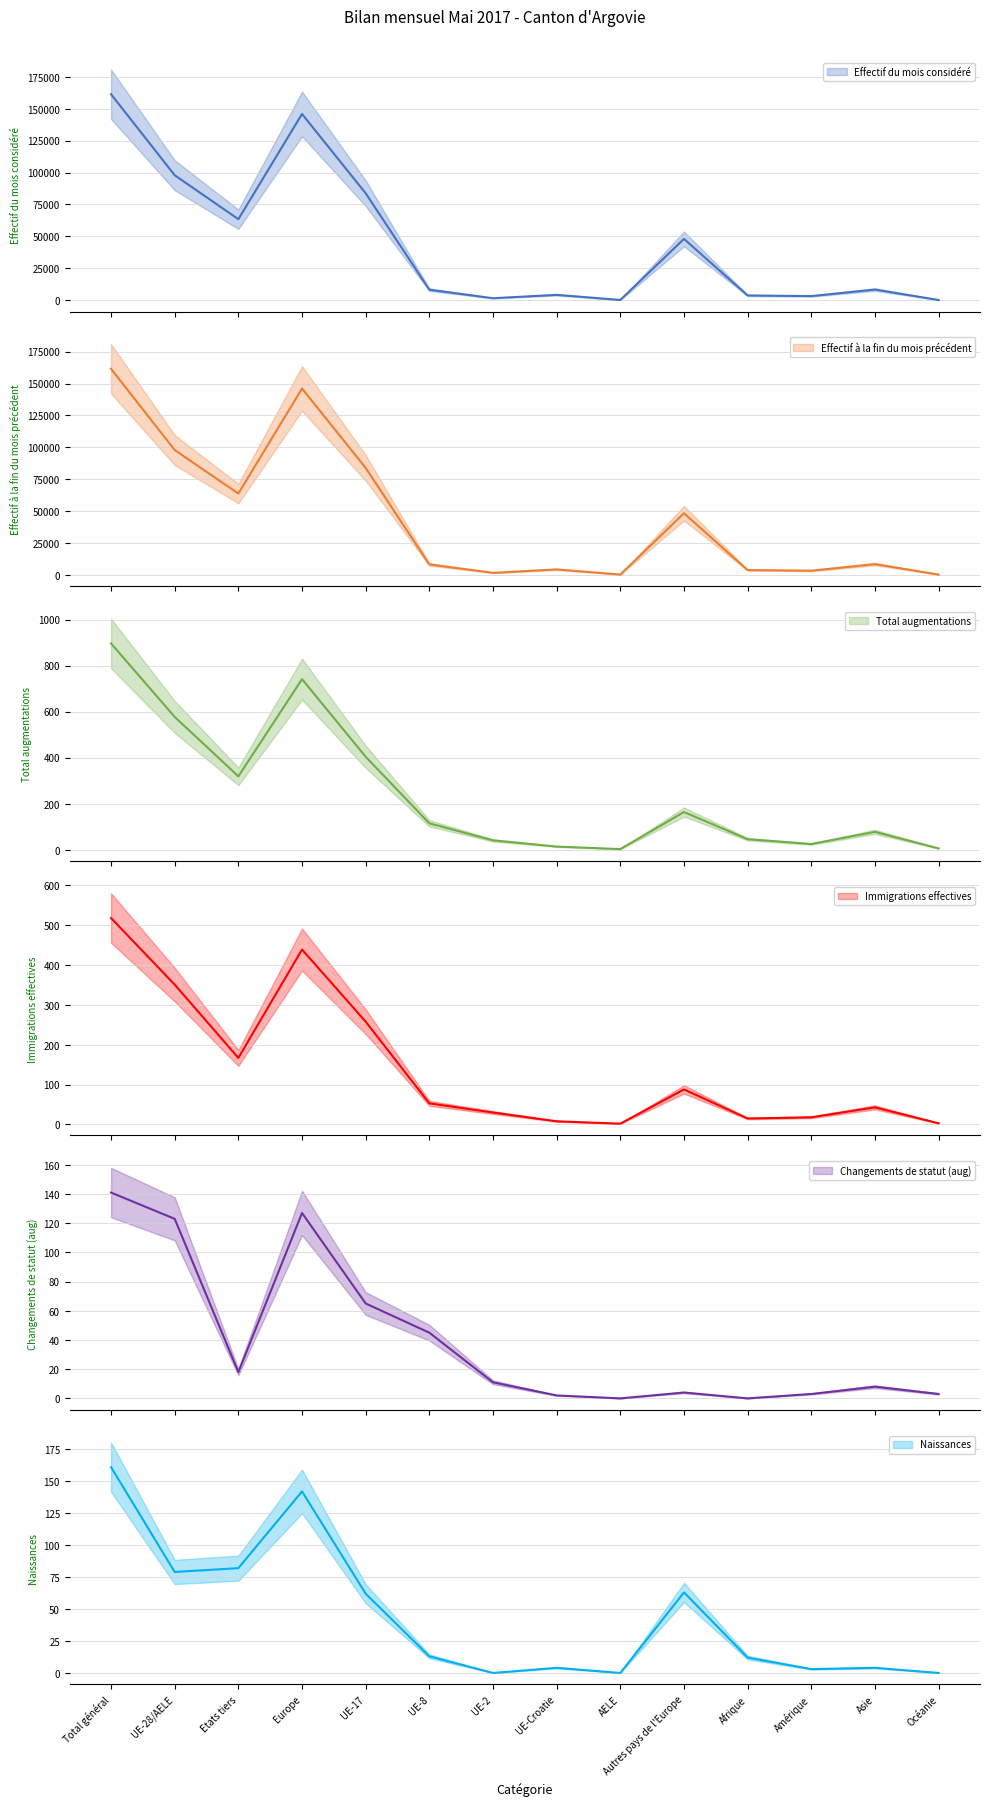

What are all the series names shown in the legend?

Effectif du mois considéré, Effectif à la fin du mois précédent, Total augmentations, Immigrations effectives, Changements de statut (aug), Naissances